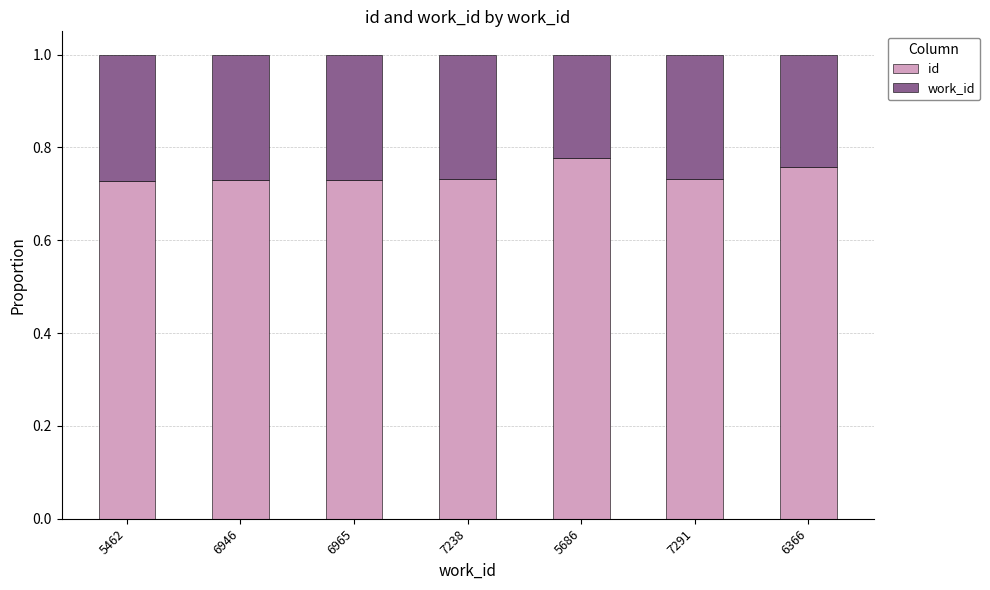

What is the total value across all series at 5462?

1.0